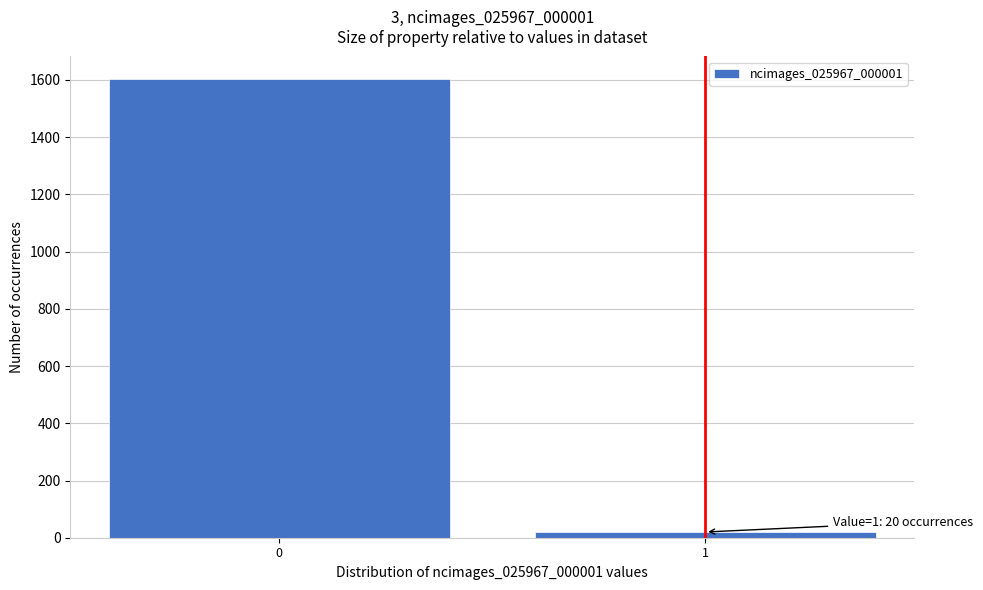

Reading left to right, list all the values displayed in this chart.

1602	20